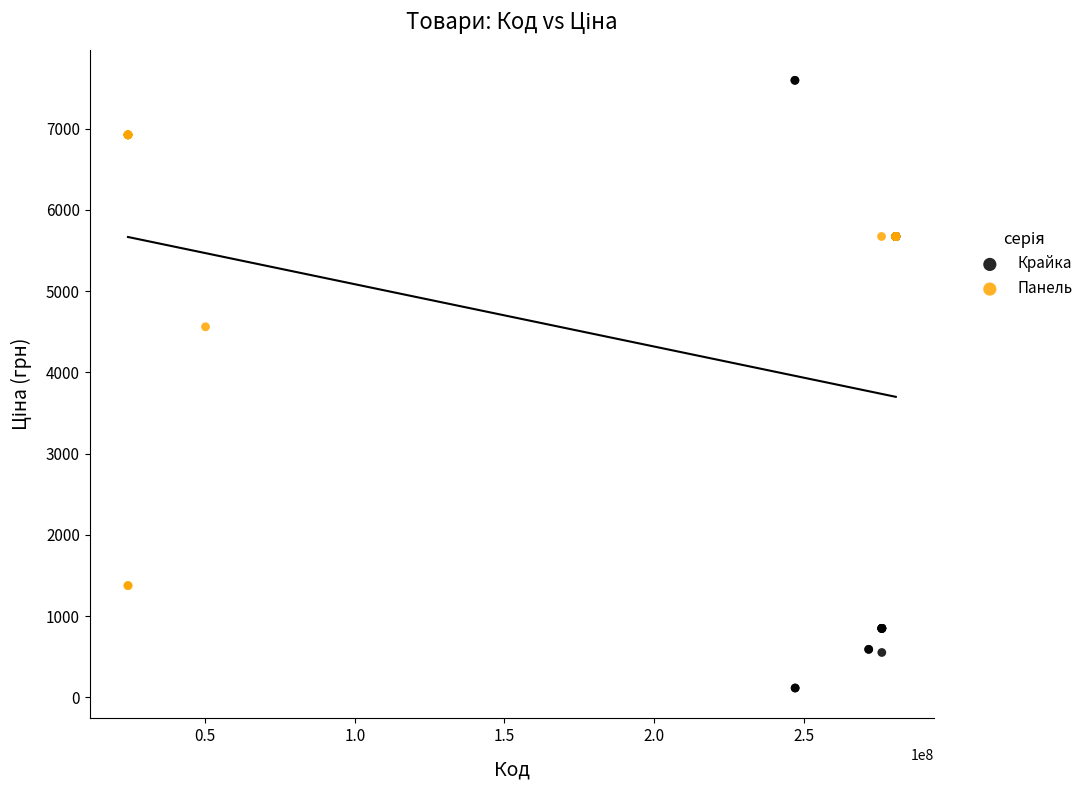

Which series reaches the maximum Y coordinate?

Крайка